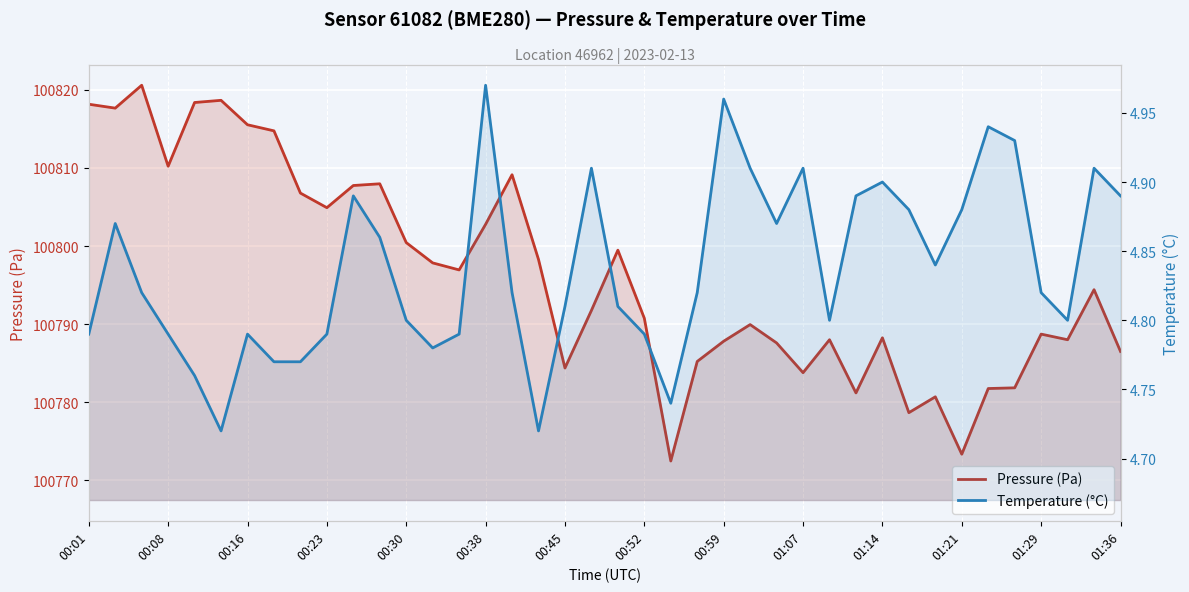

List the labels in order of Pressure (Pa) value, smallest first.

22, 33, 31, 32, 29, 34, 35, 27, 18, 23, 39, 26, 24, 28, 37, 30, 36, 25, 21, 19, 38, 14, 01:36, 17, 20, 01:29, 15, 01:07, 00:59, 01:14, 01:21, 16, 00:23, 00:52, 00:45, 00:08, 00:01, 00:30, 00:38, 00:16